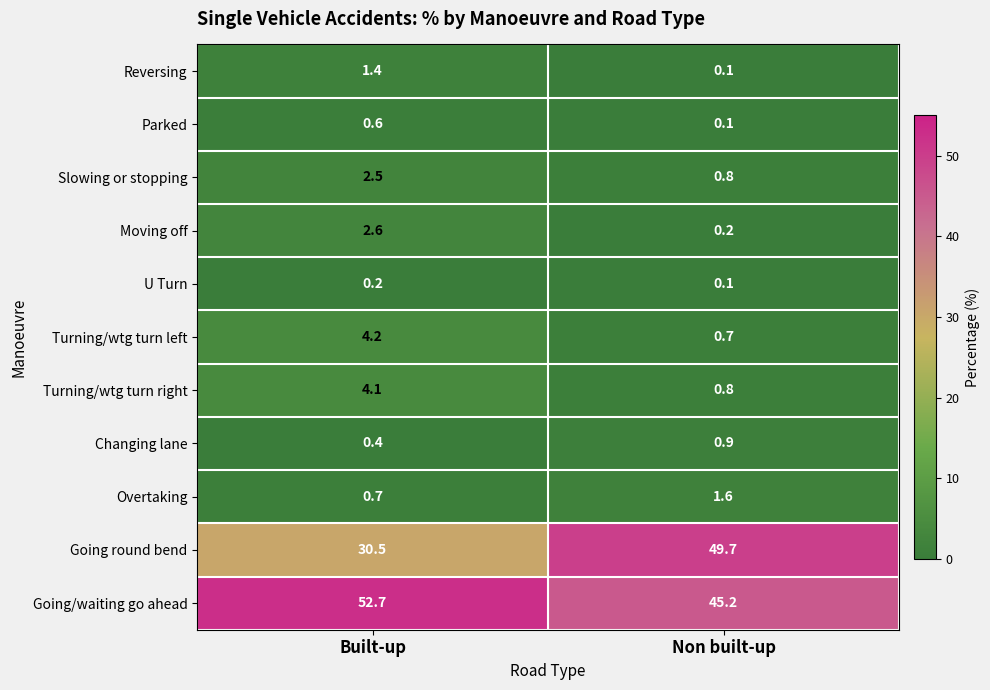

Where is Slowing or stopping nearest to the value 1?

Non built-up